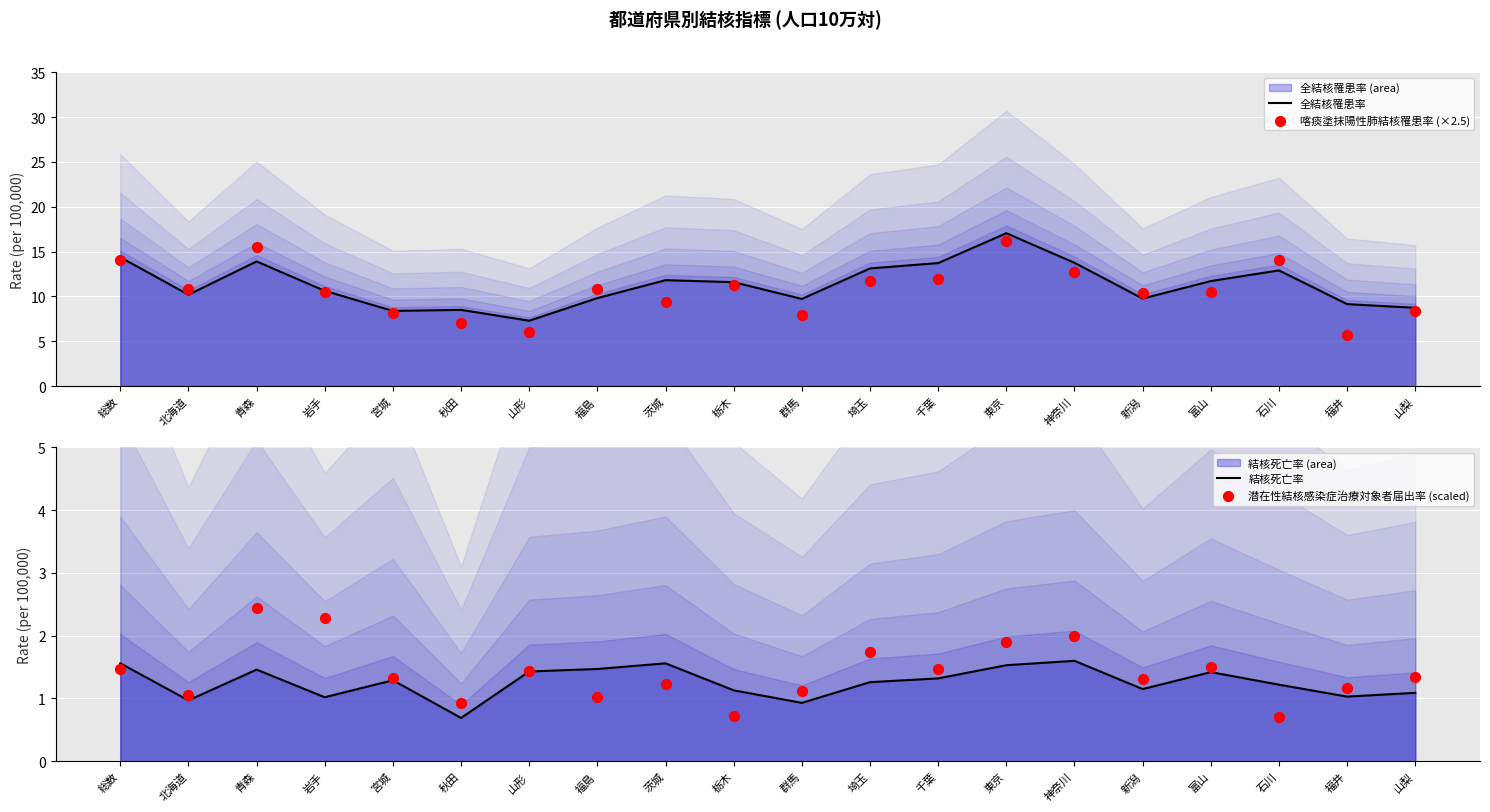

At how many categories does at least one series exceed 12?

7